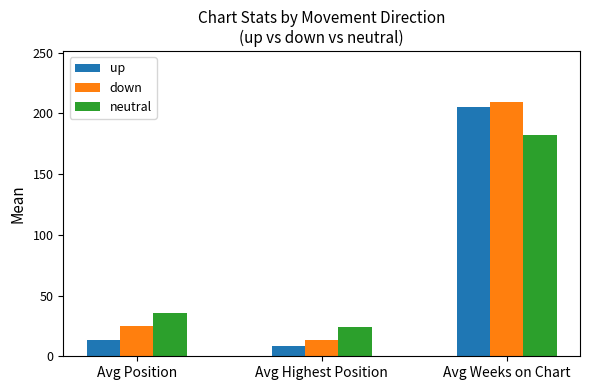

List the series in order of their peak value, lowest first.

neutral, up, down